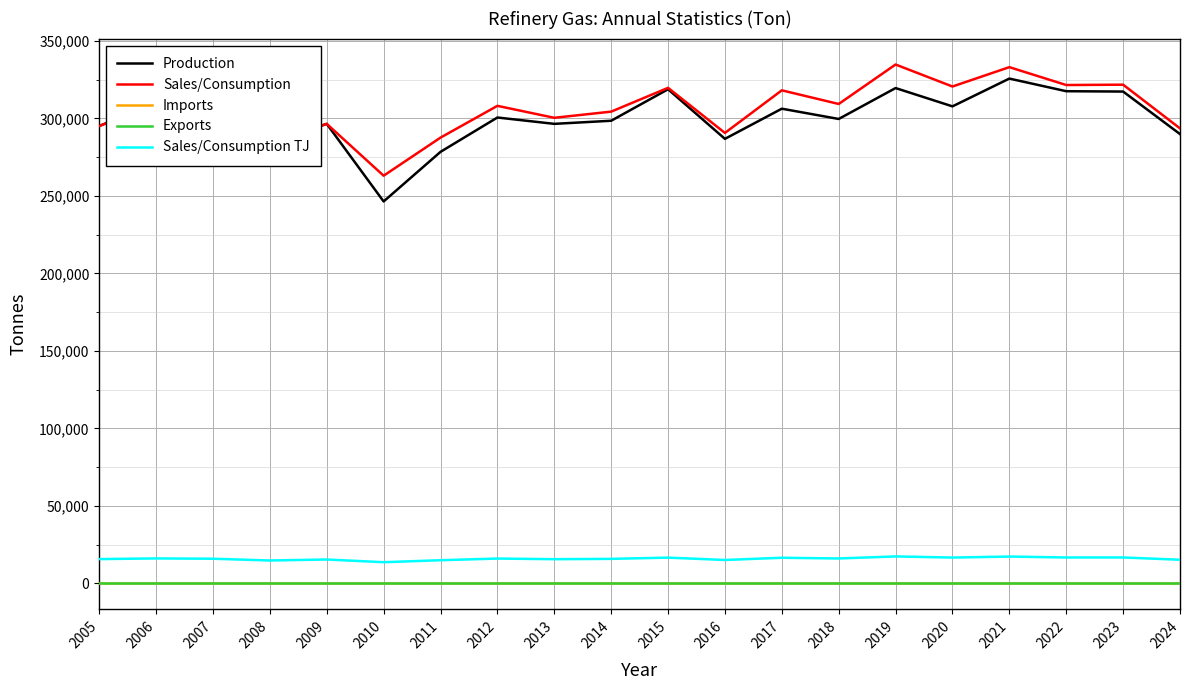

Does the chart display data point markers on the line(s)?

No